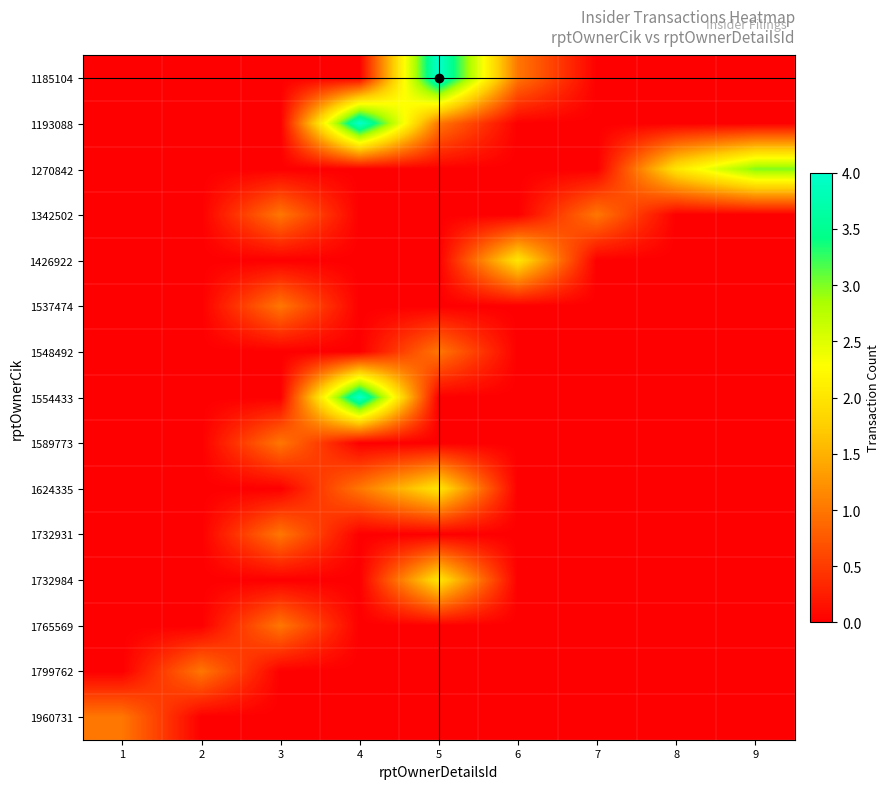

What is the total value across all series at 3?

5